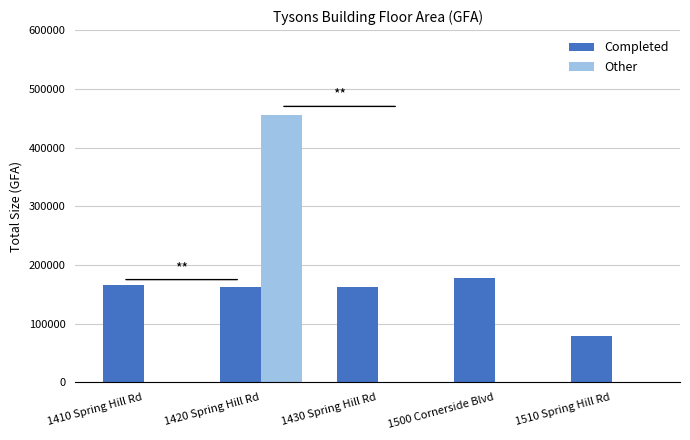

What is the sum of the Completed values at 1420 Spring Hill Rd and 1430 Spring Hill Rd?

324397